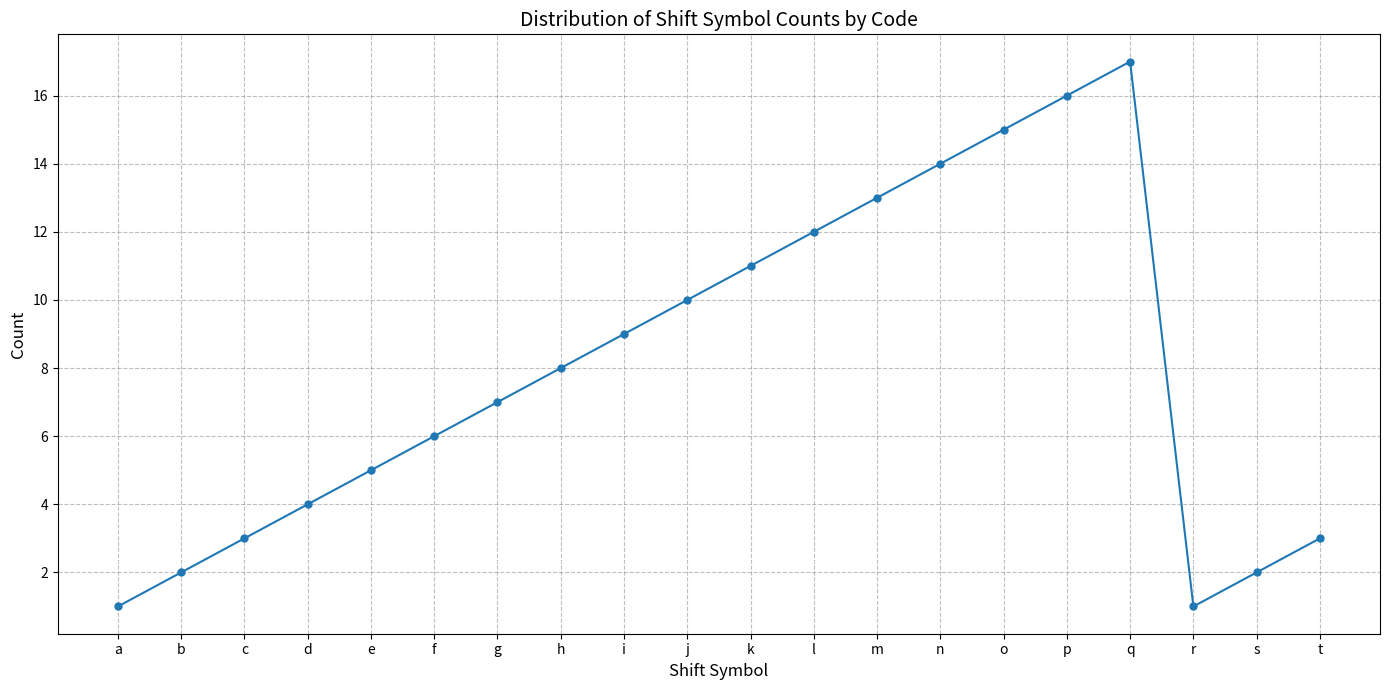

What is the difference between the maximum and minimum values?

16